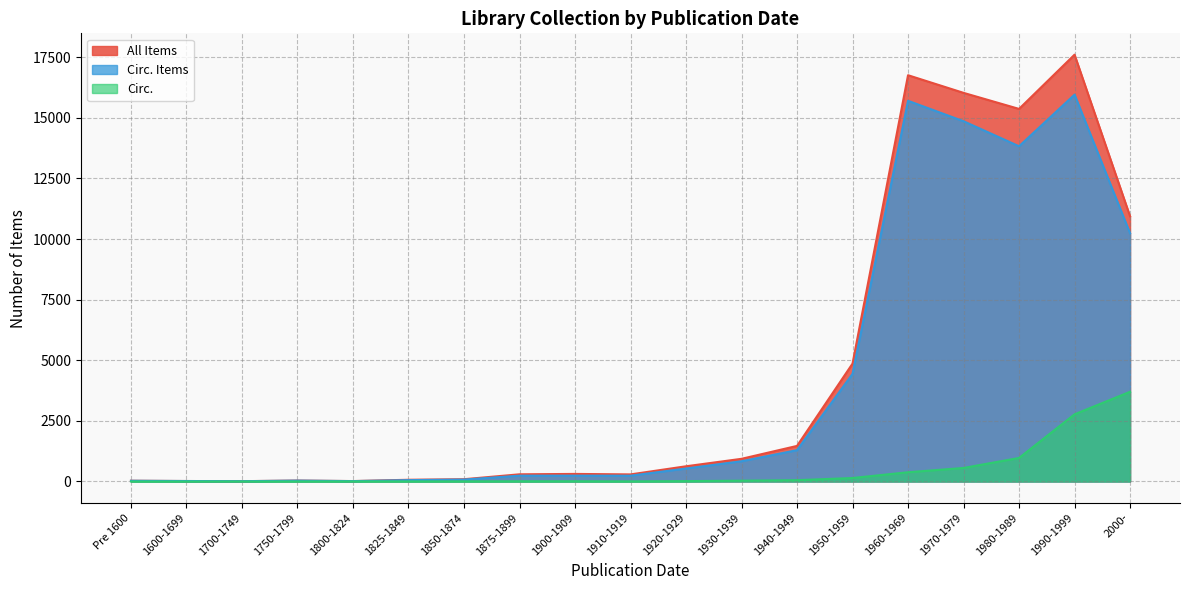

What is the label of the 18th point from the right?

1600-1699